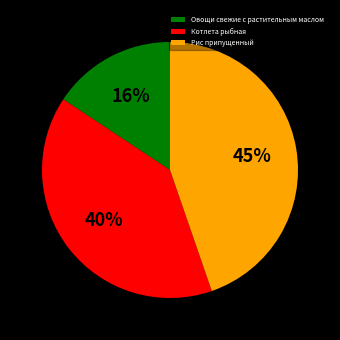

To the nearest percent, what is the difference between the Овощи свежие с растительным маслом and Рис припущенный slice percentages?

29%